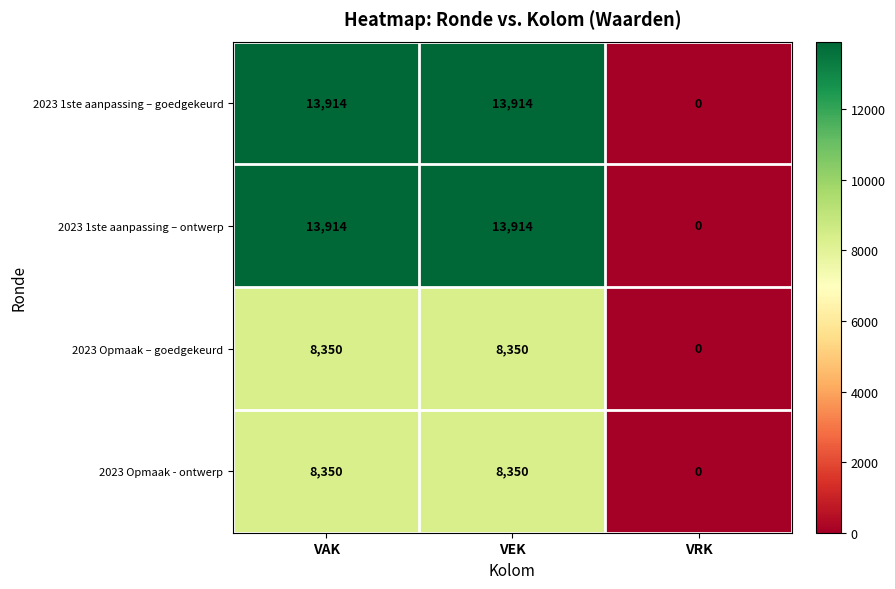

How many 2023 1ste aanpassing – ontwerp values are between 0 and 13914?

3